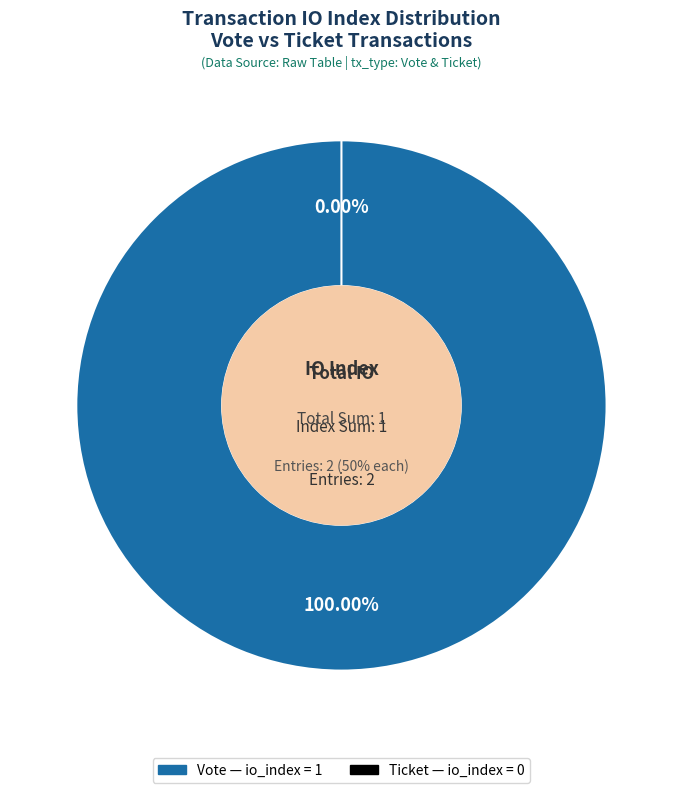

Which slice is the smallest?

Ticket (io_index=0)